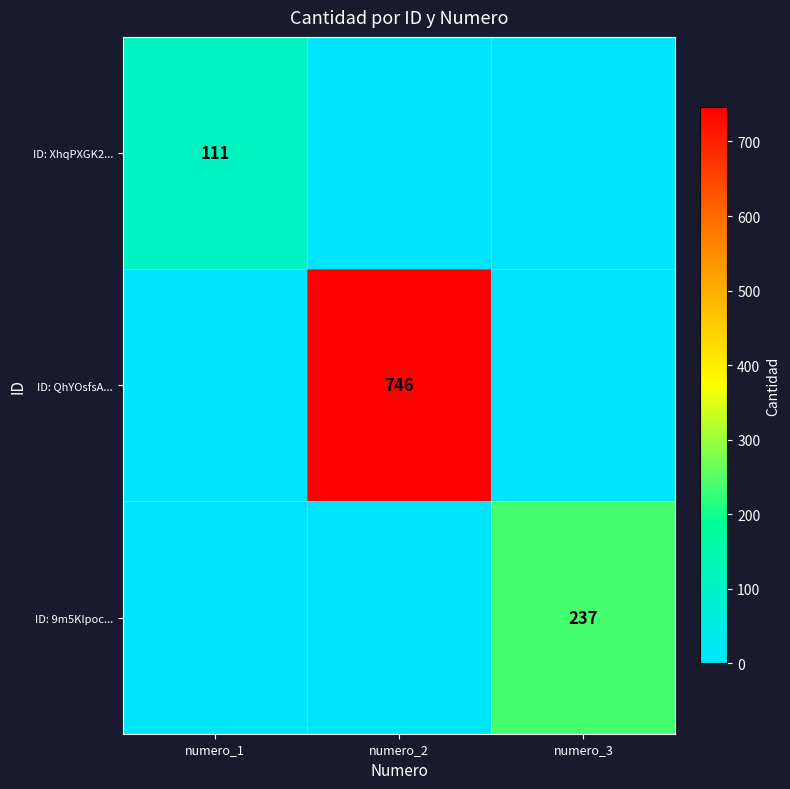

The value of ID: 9m5KIpoc... at numero_3 is 237. True or false?

True